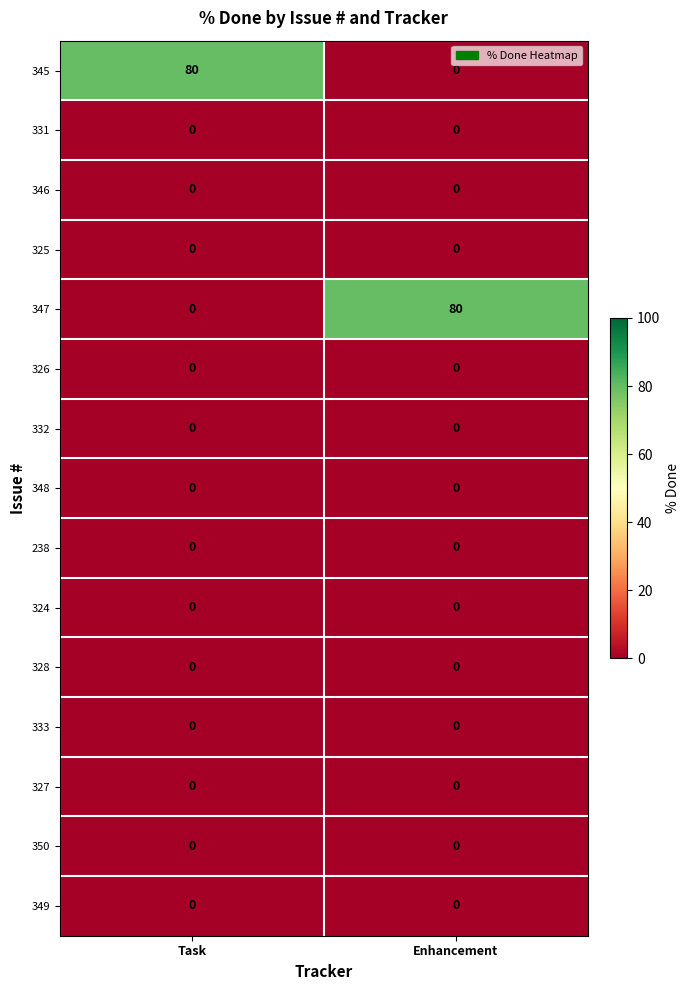

What is the difference between the highest and lowest values at Task?

80